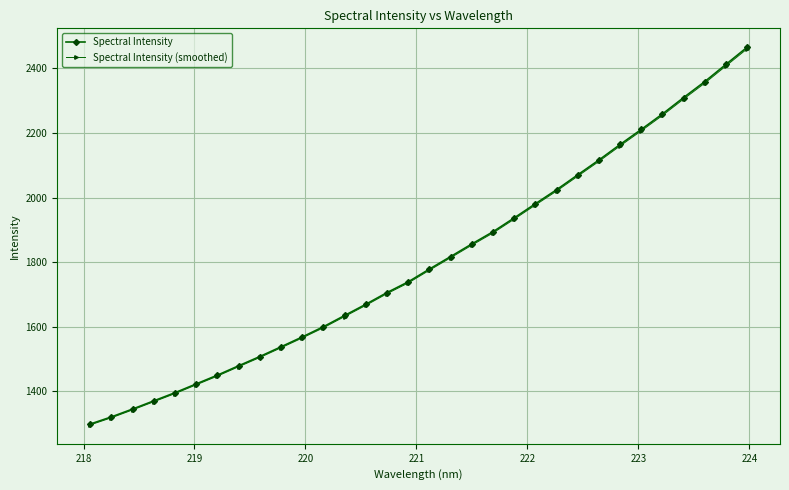

Which series has the widest spread of values?

Spectral Intensity